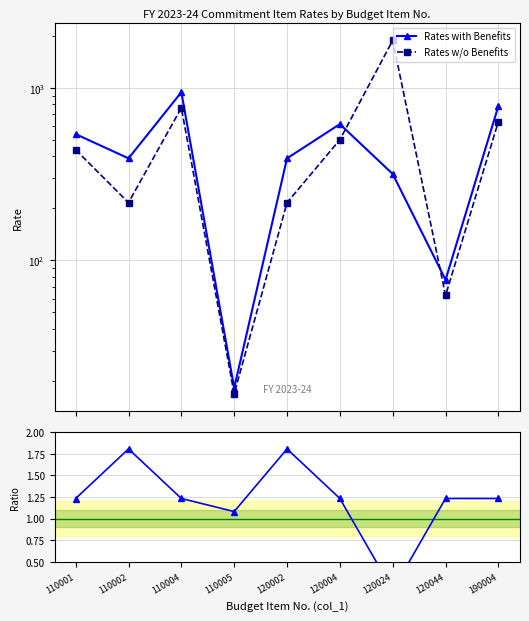

At which label is Rates w/o Benefits closest to 948?

110004